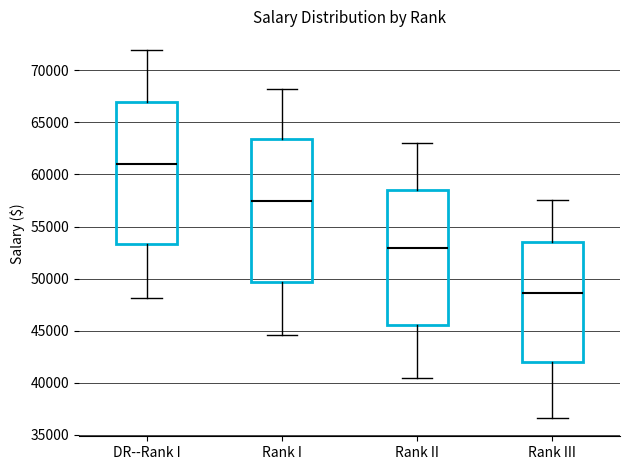

Reading left to right, read every box against the y-axis: the position of its median line, the range the box covers, and the ends of its whiskers. The values are not printed on the chart, so give them approximately, as read against the axis.

DR--Rank I: median 61000, box 53500 to 67000, whiskers 48000 to 72000
Rank I: median 57500, box 49500 to 63500, whiskers 44500 to 68000
Rank II: median 53000, box 45500 to 58500, whiskers 40500 to 63000
Rank III: median 48500, box 42000 to 53500, whiskers 36500 to 57500